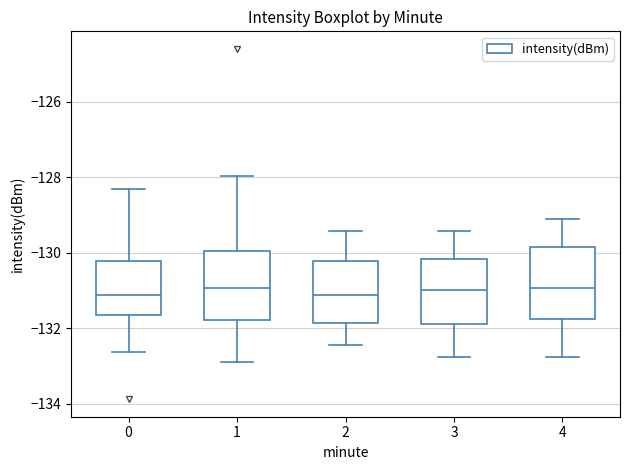

Where does the upper whisker of the box at x = 2 end on the y-axis? The values are not printed on the chart, so give them approximately, as read against the axis.

-129.4